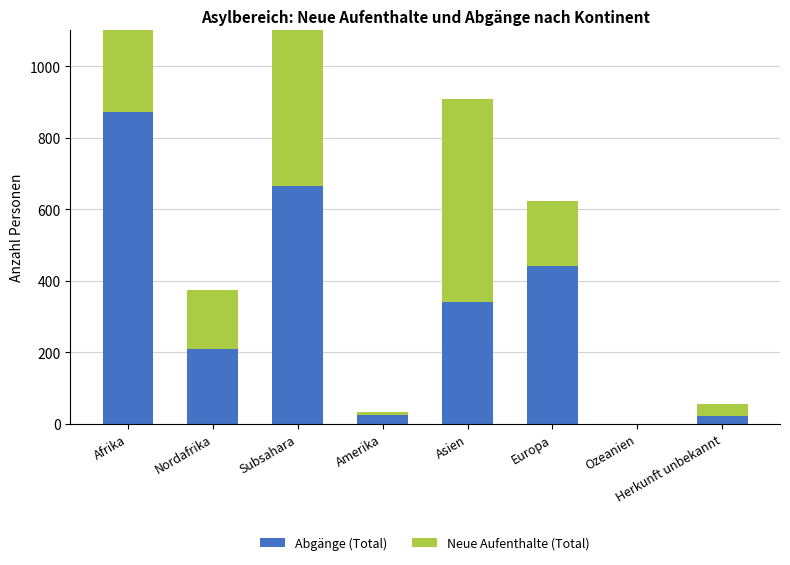

Which series changed the most between Afrika and Nordafrika?

Neue Aufenthalte (Total)